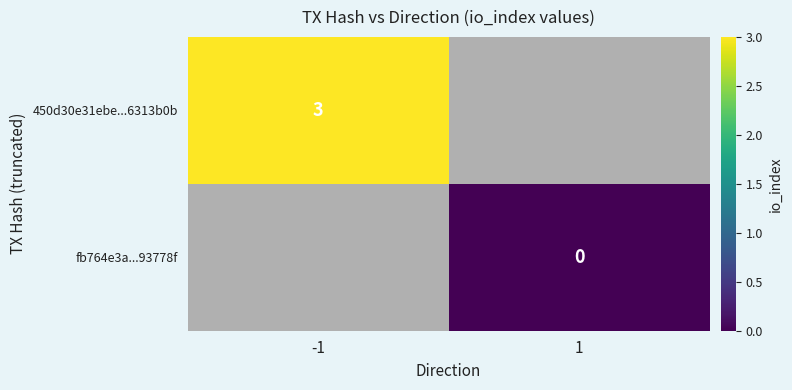

Is it true that 450d30e31ebe...6313b0b equals 1 at -1?

False